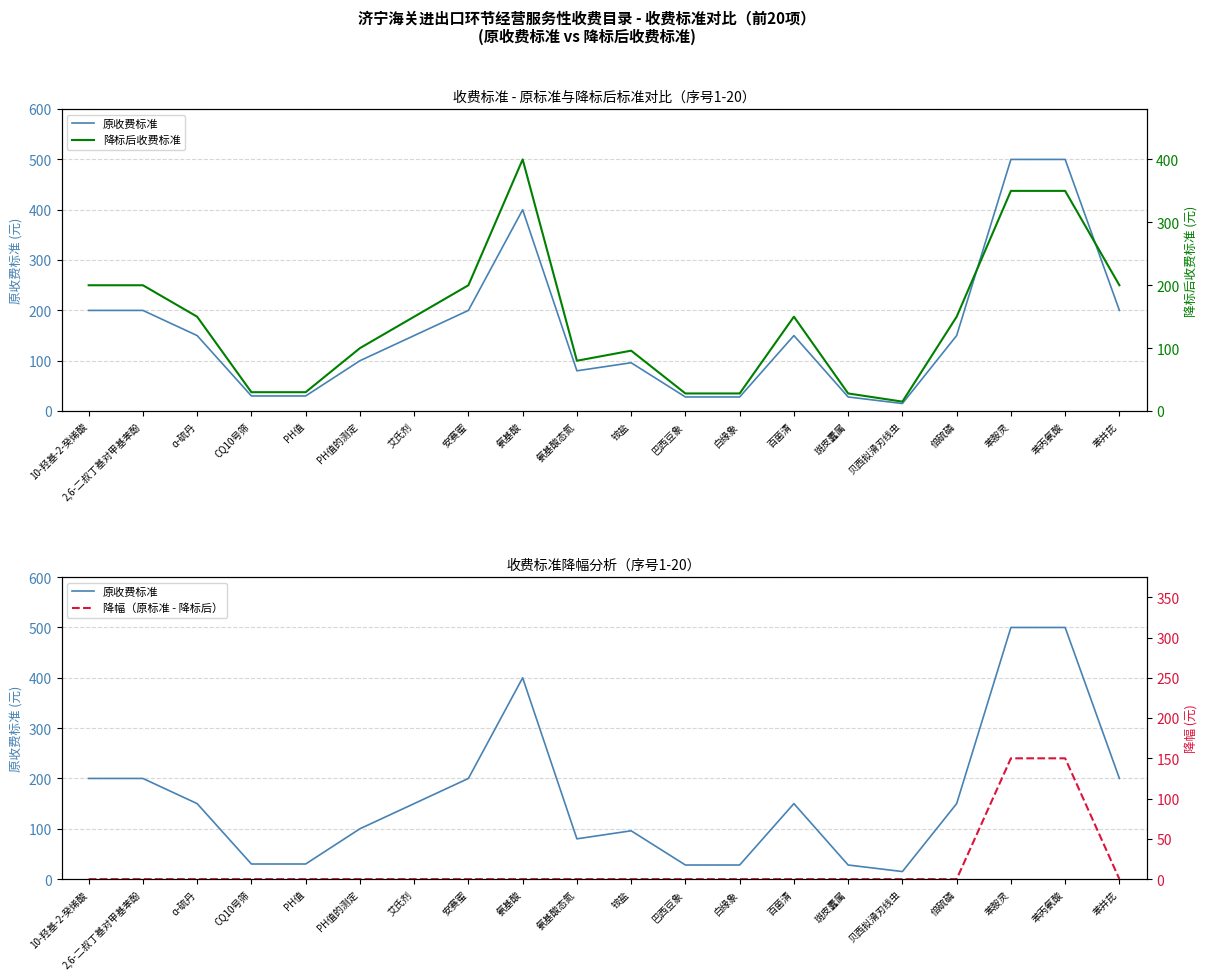

Where is 原收费标准 nearest to the value 257?

10-羟基-2-癸烯酸